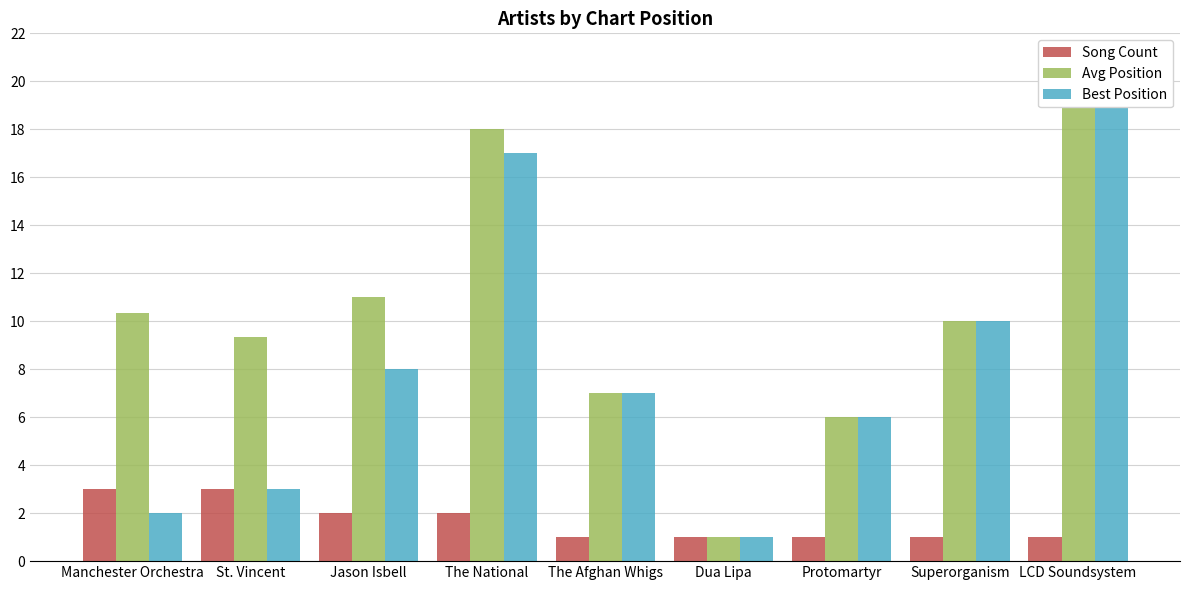

What is the average value of the Best Position series?

8.2